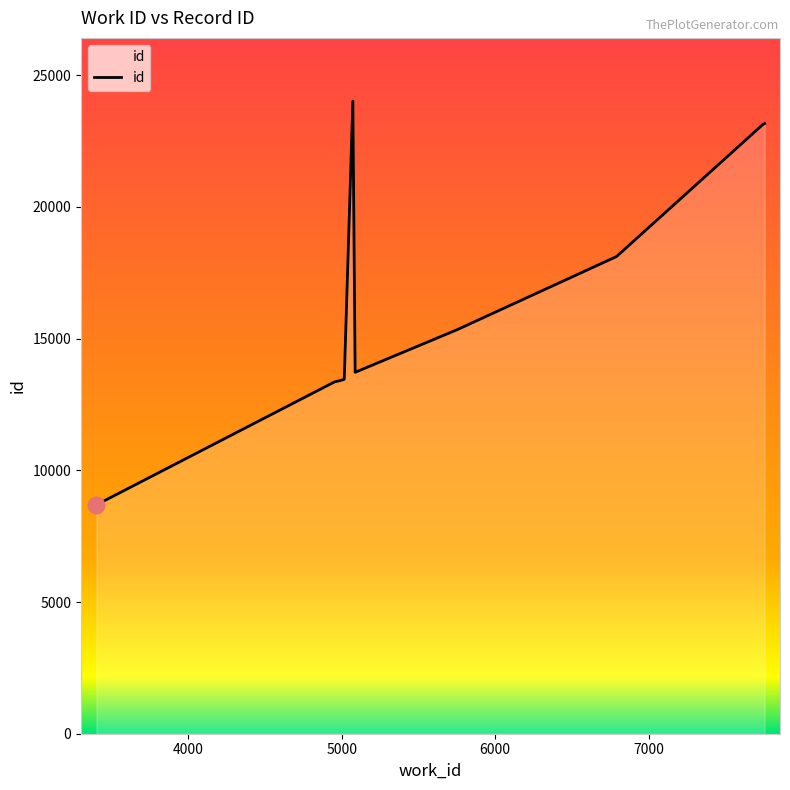

How many lines are shown in the chart?

1